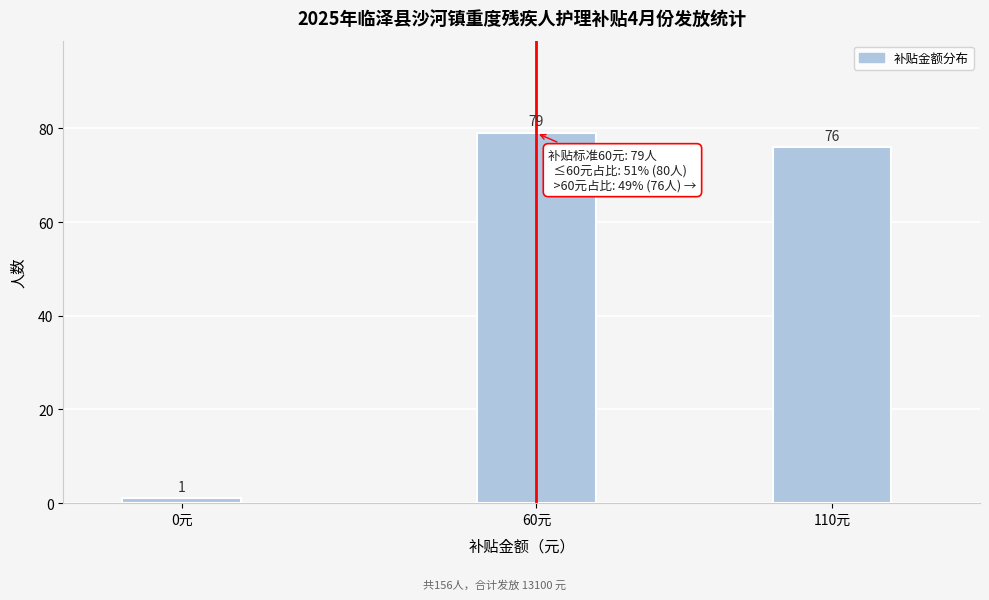

Reading left to right, transcribe all the data shown in this chart.

0元=1	60元=79	110元=76